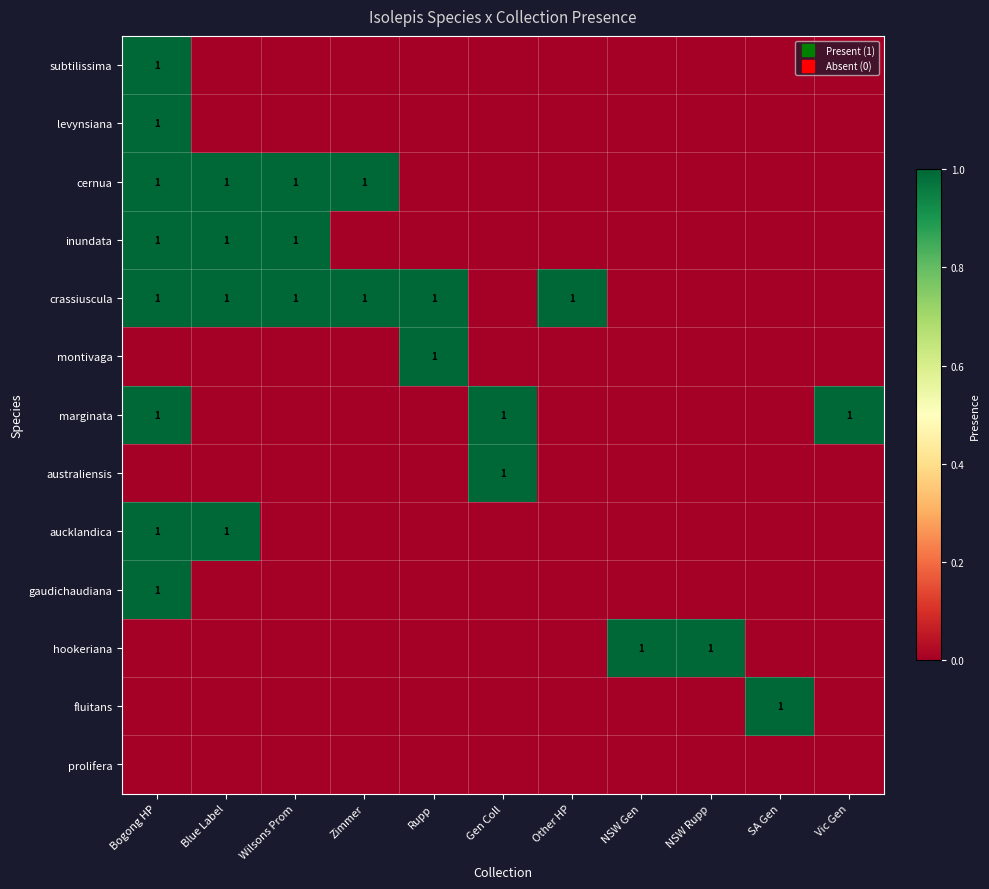

What is the difference between the aucklandica values at Zimmer and Bogong HP?

1